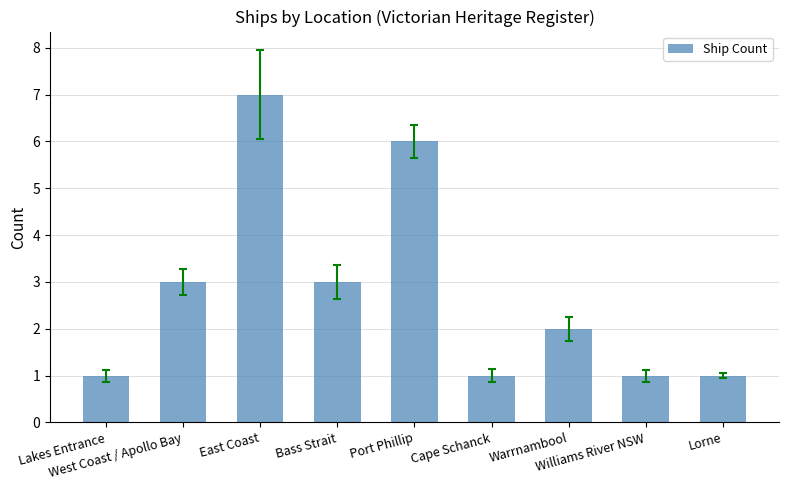

How many bars are there in total?

9